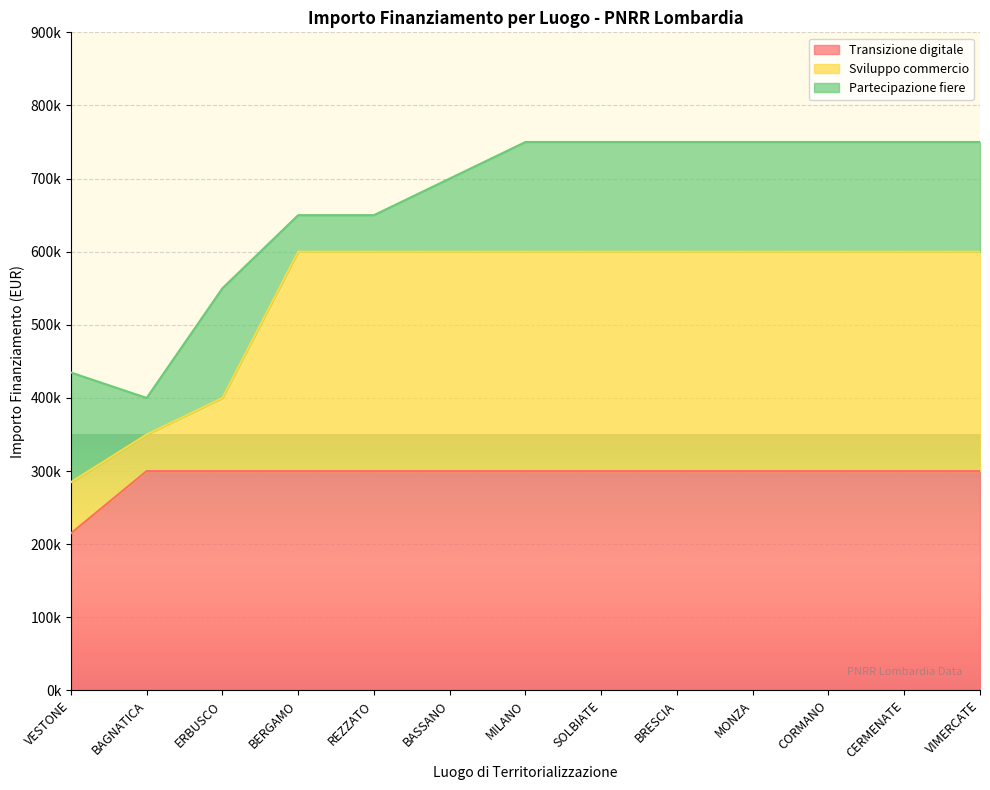

Does the chart display data point markers on the line(s)?

No